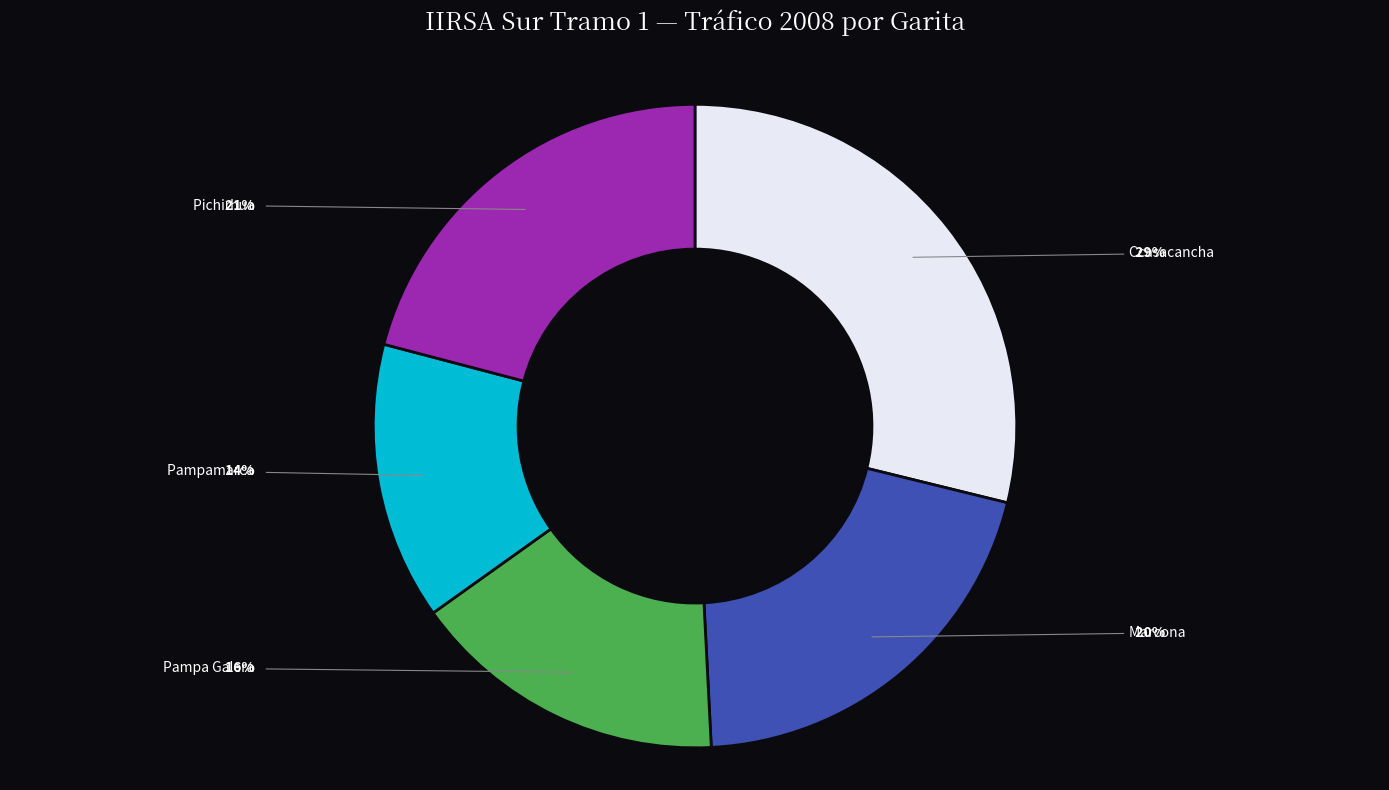

Count the number of slices in the pie.

5